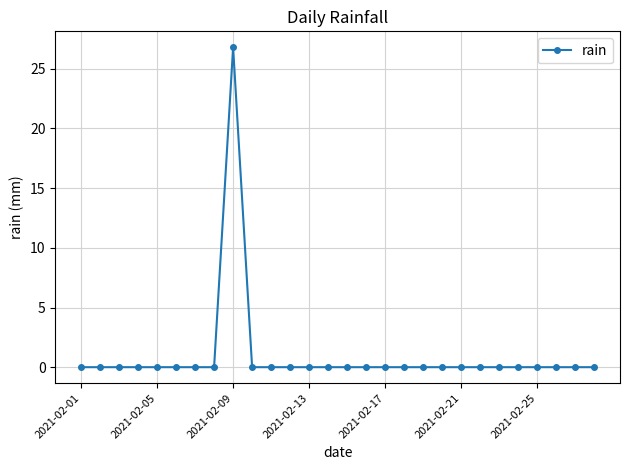

What is the sum of all values?

26.8